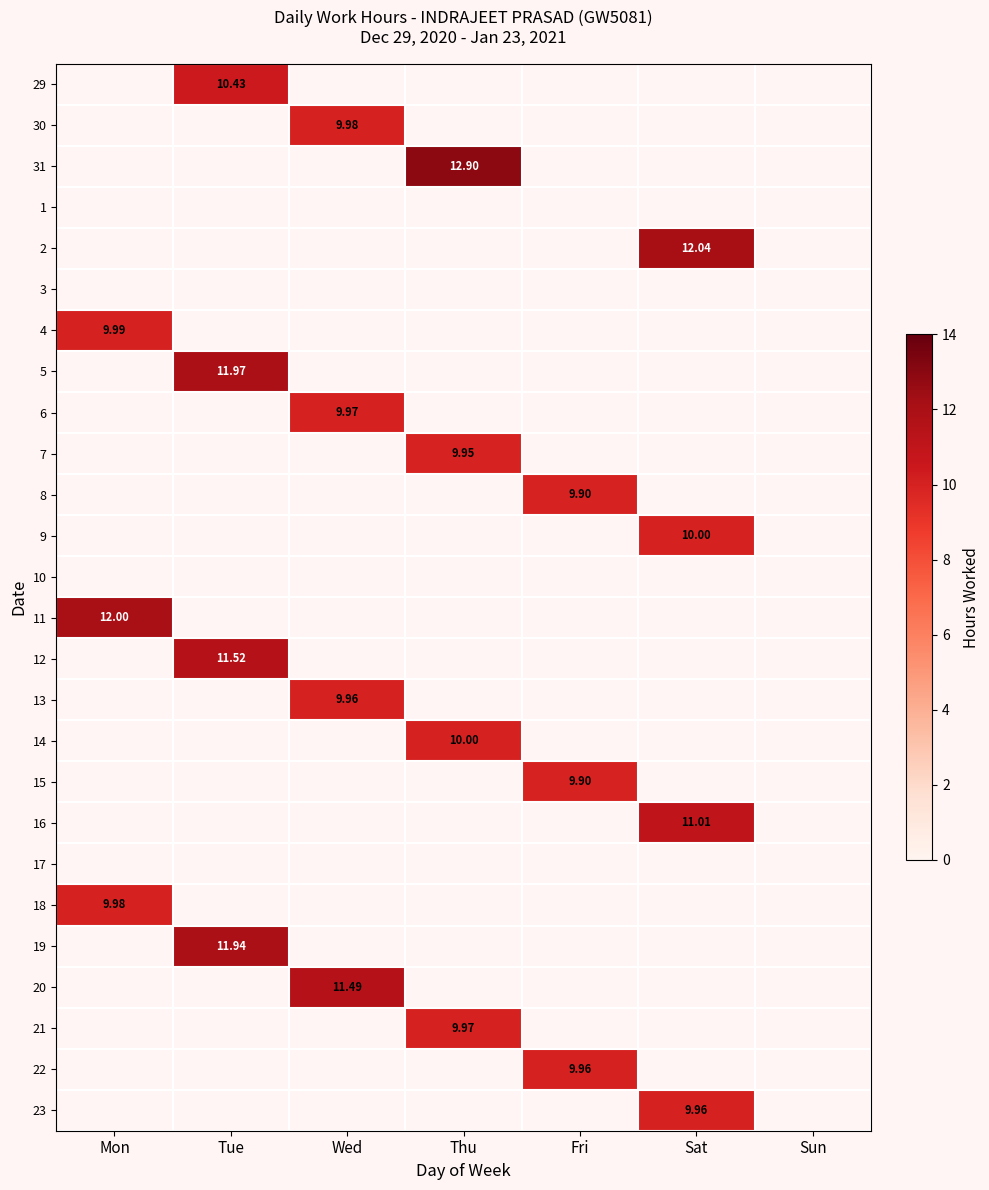

Is the value of 13 at Wed greater than the value of 15 at Fri?

Yes